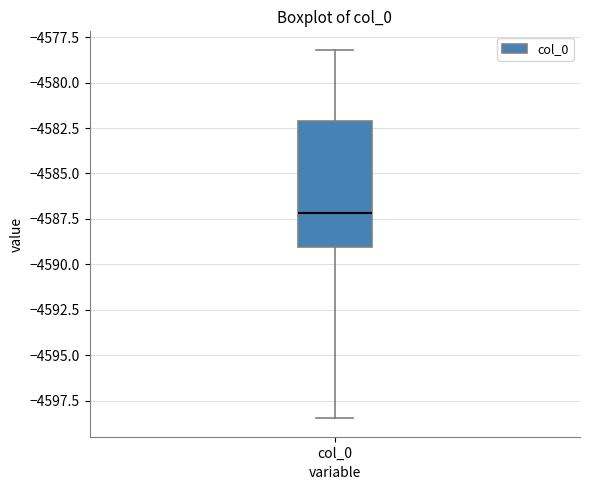

Read this box plot against the y-axis: the position of the median line, the range covered by the box, and the ends of both whiskers. The values are not printed on the chart, so give them approximately, as read against the axis.

median -4587.0, box -4589.0 to -4582.0, whiskers -4598.5 to -4578.0